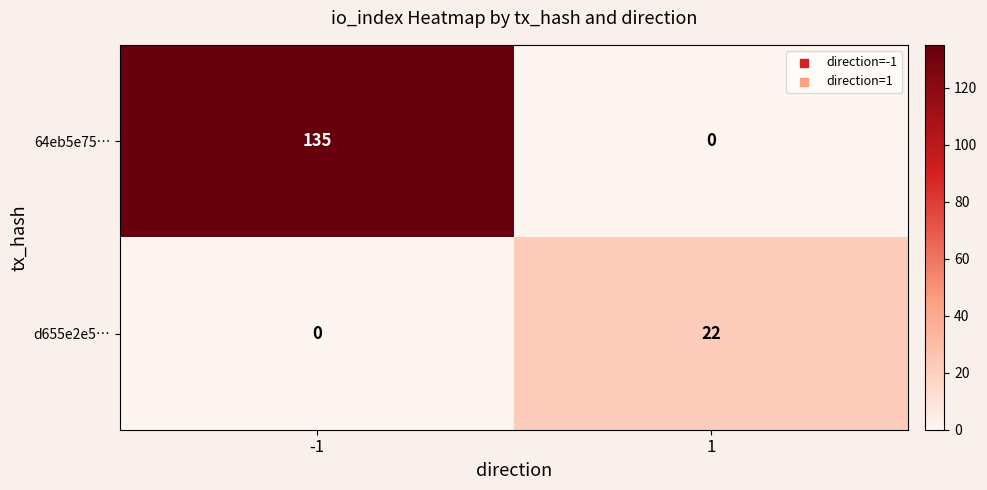

At which category is the sum across all series the highest?

-1